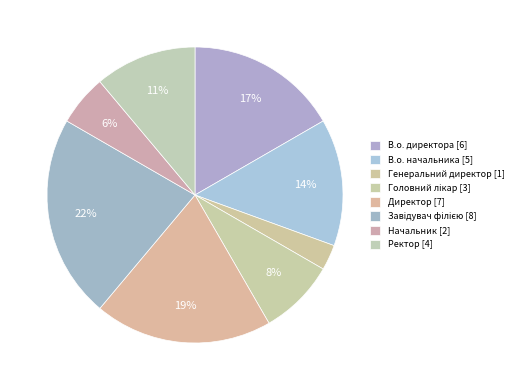

Is there a majority slice in this chart?

No